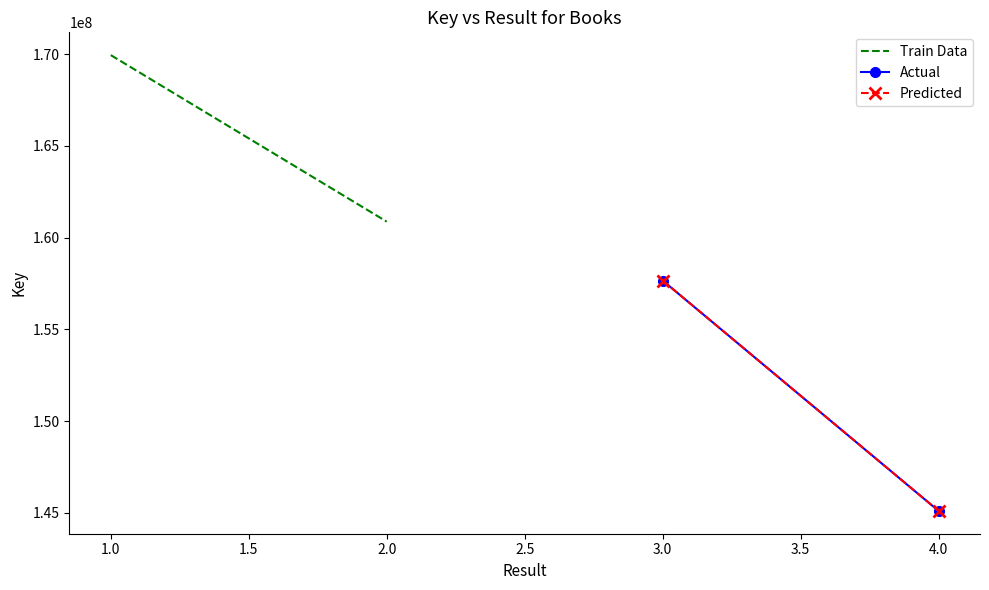

What is the minimum value for Actual?

145102205